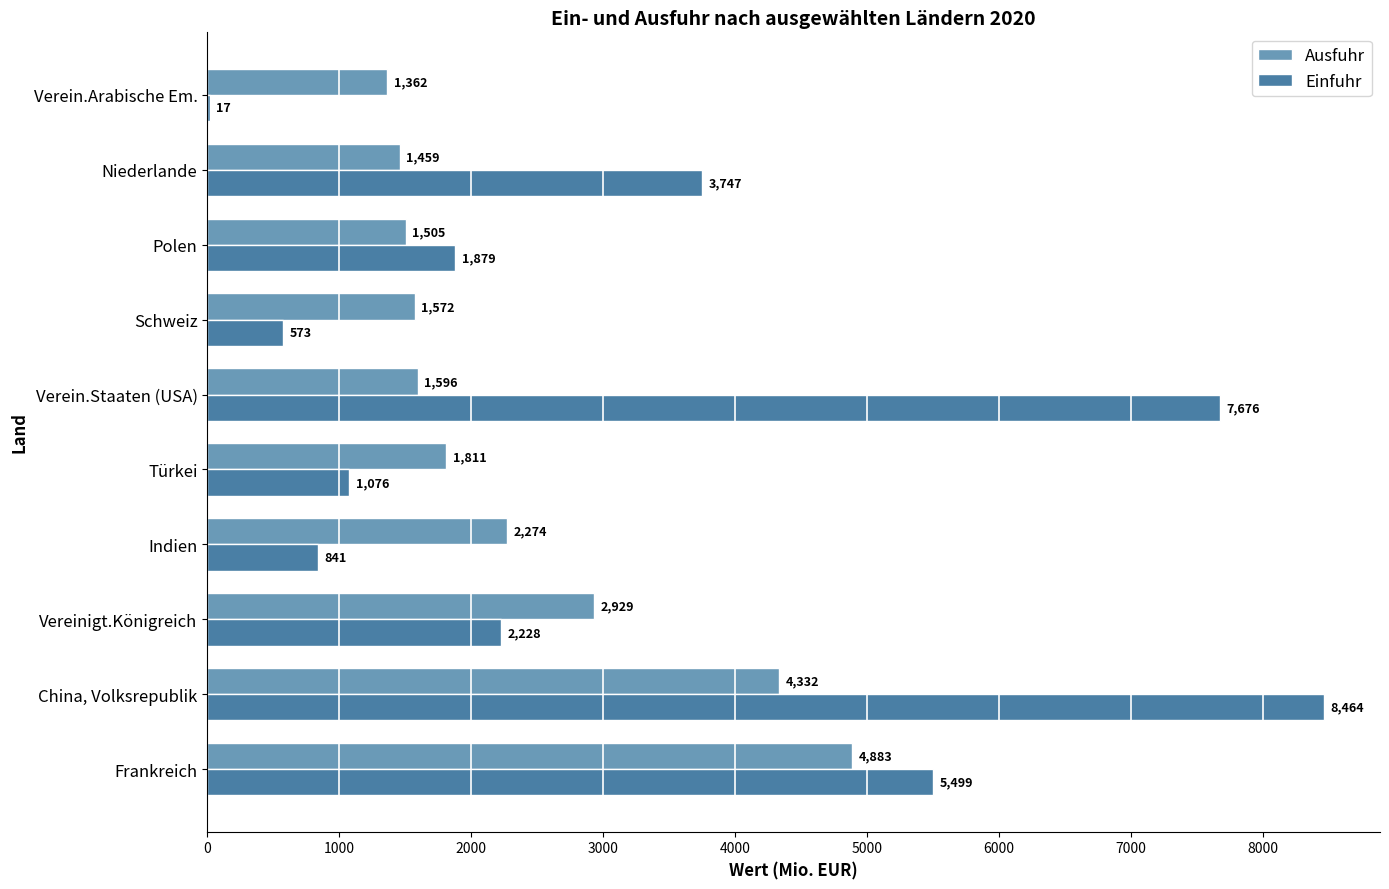

The value of Ausfuhr at Niederlande is 348.7. True or false?

False